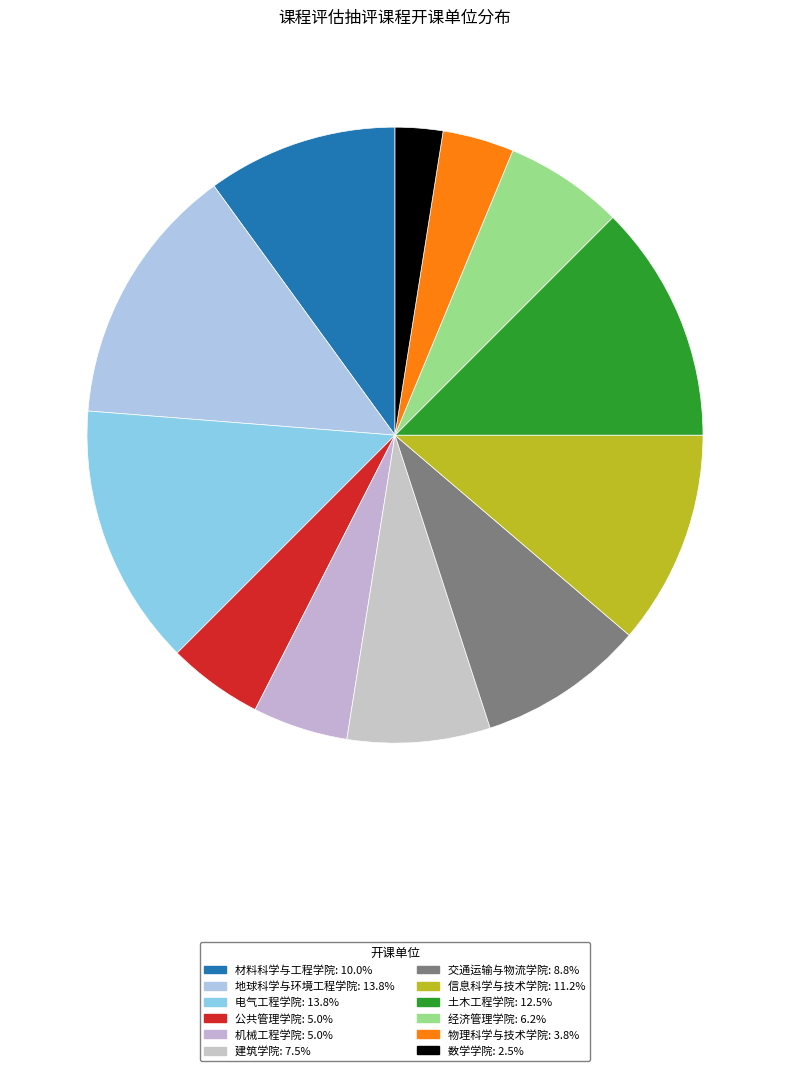

How many slices are in this pie chart?

12